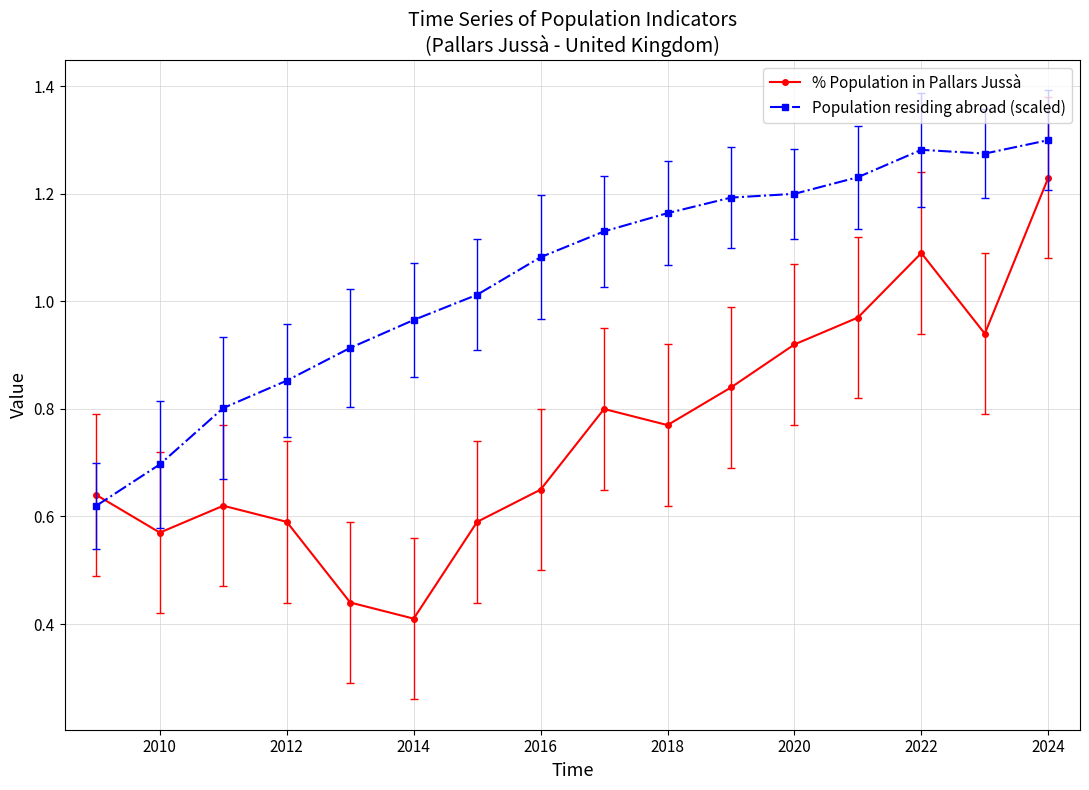

True or false: % Population in Pallars Jussà and Population residing abroad (scaled) intersect in this chart.

True